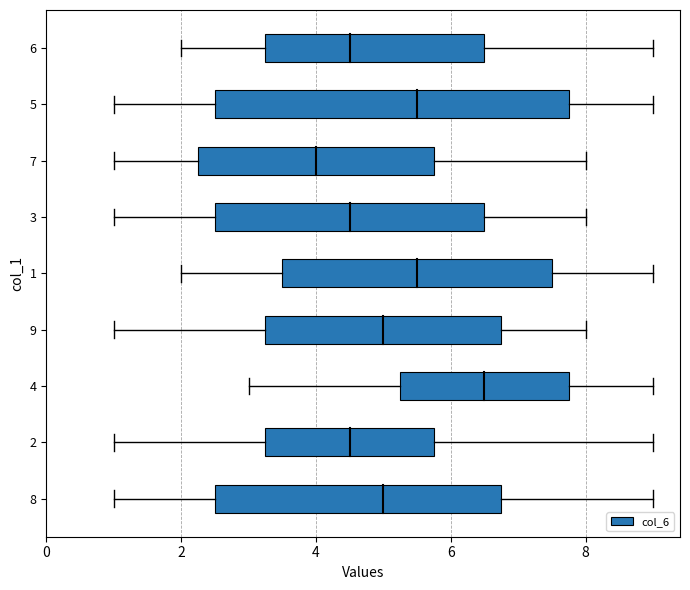

The value of col_5 at 3 is 1. True or false?

True